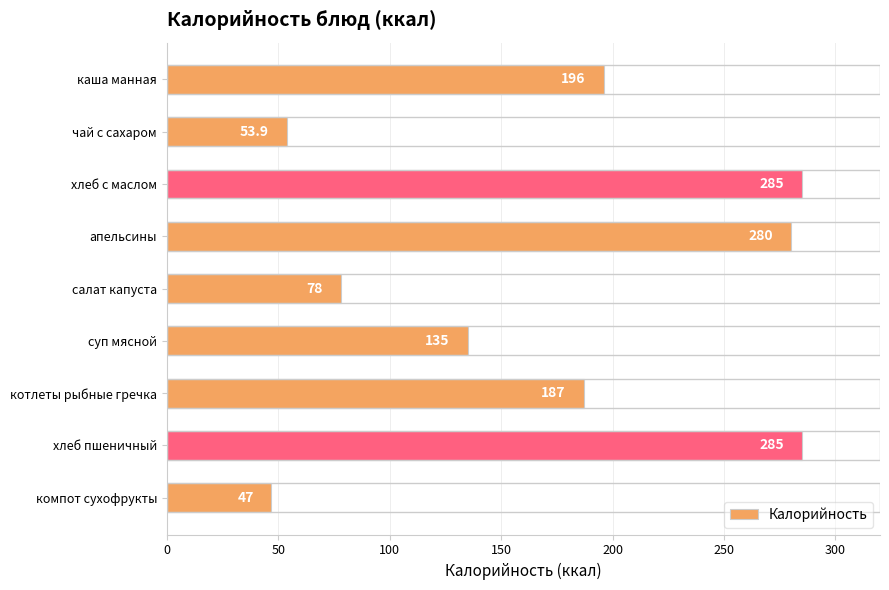

Reading top to bottom, list all the values displayed in this chart.

196.0	53.9	285.0	280.0	78.0	135.0	187.0	285.0	47.0